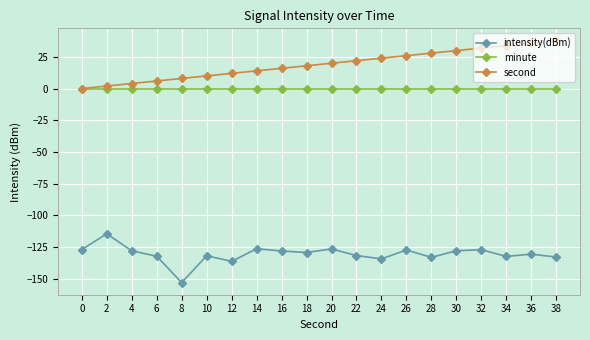

The intensity(dBm) series shows -133.2 at 28. True or false?

True